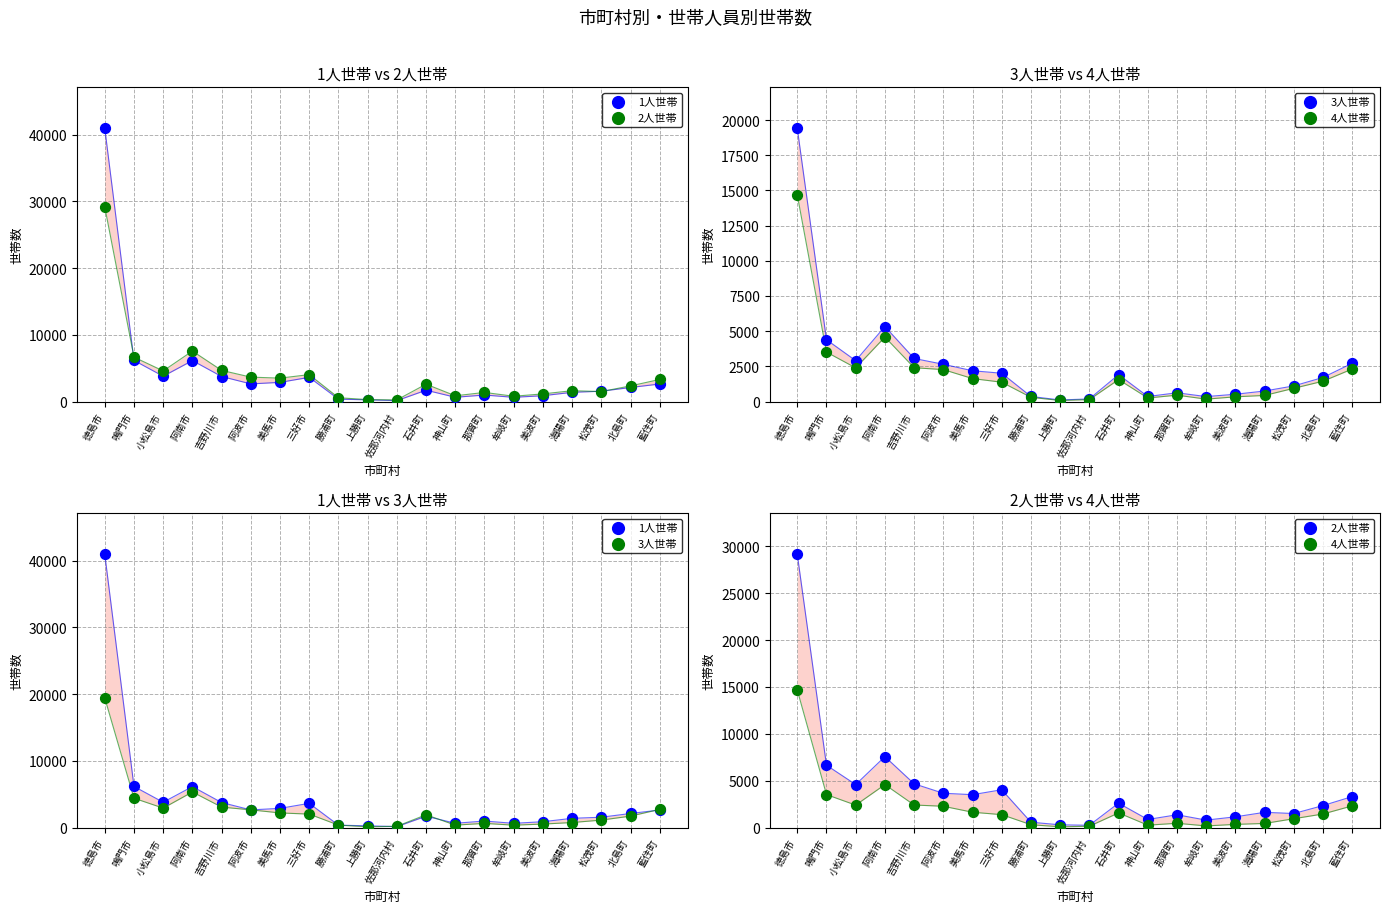

Which series has the widest spread of Y values?

1人世帯